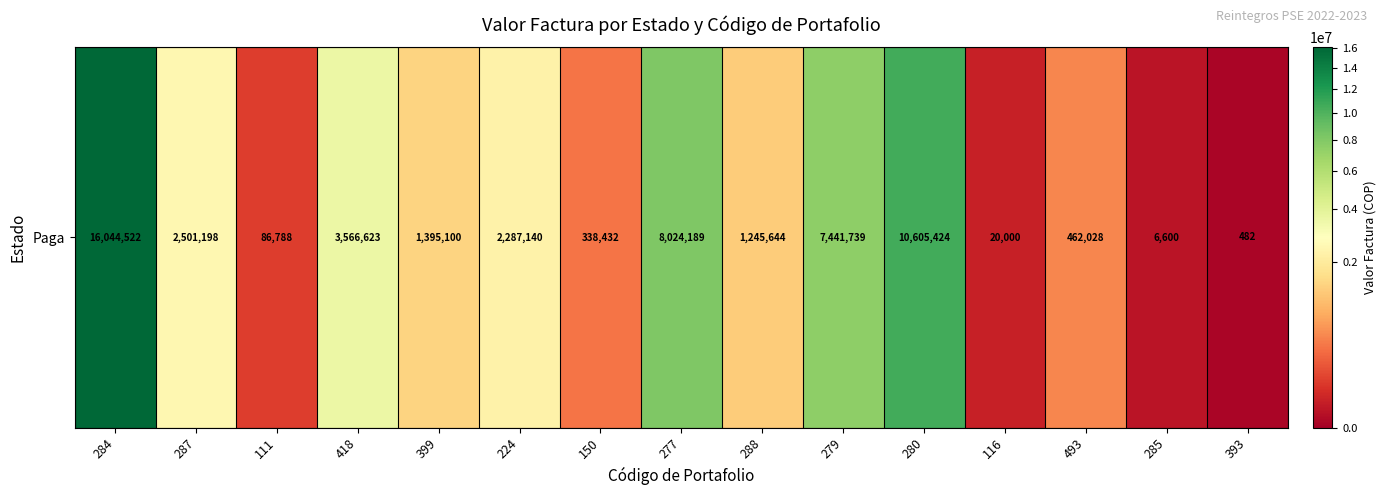

The value at 493 is 462027.5. True or false?

True